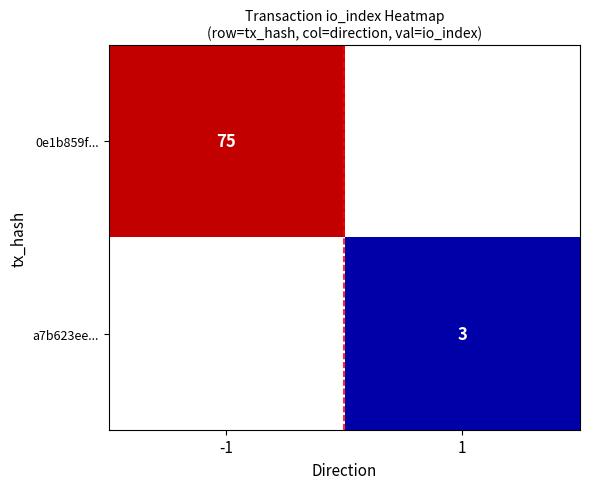

Is the value of 0e1b859f... at -1 greater than the value of a7b623ee... at 1?

Yes